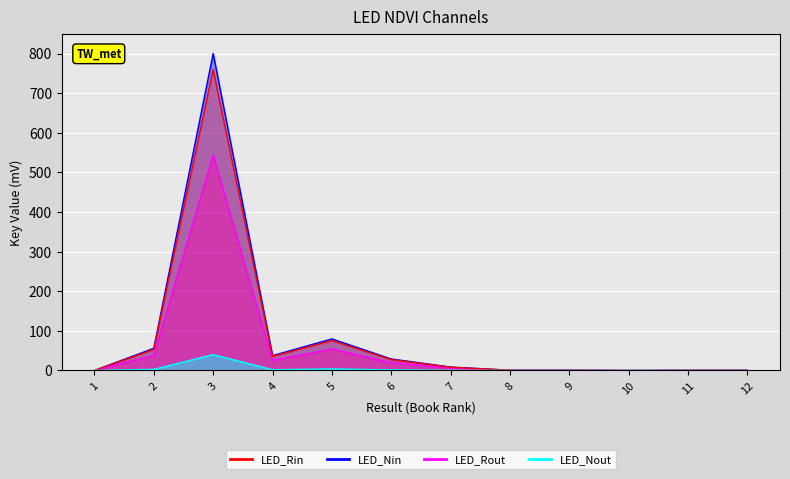

What is the average value?

57.4